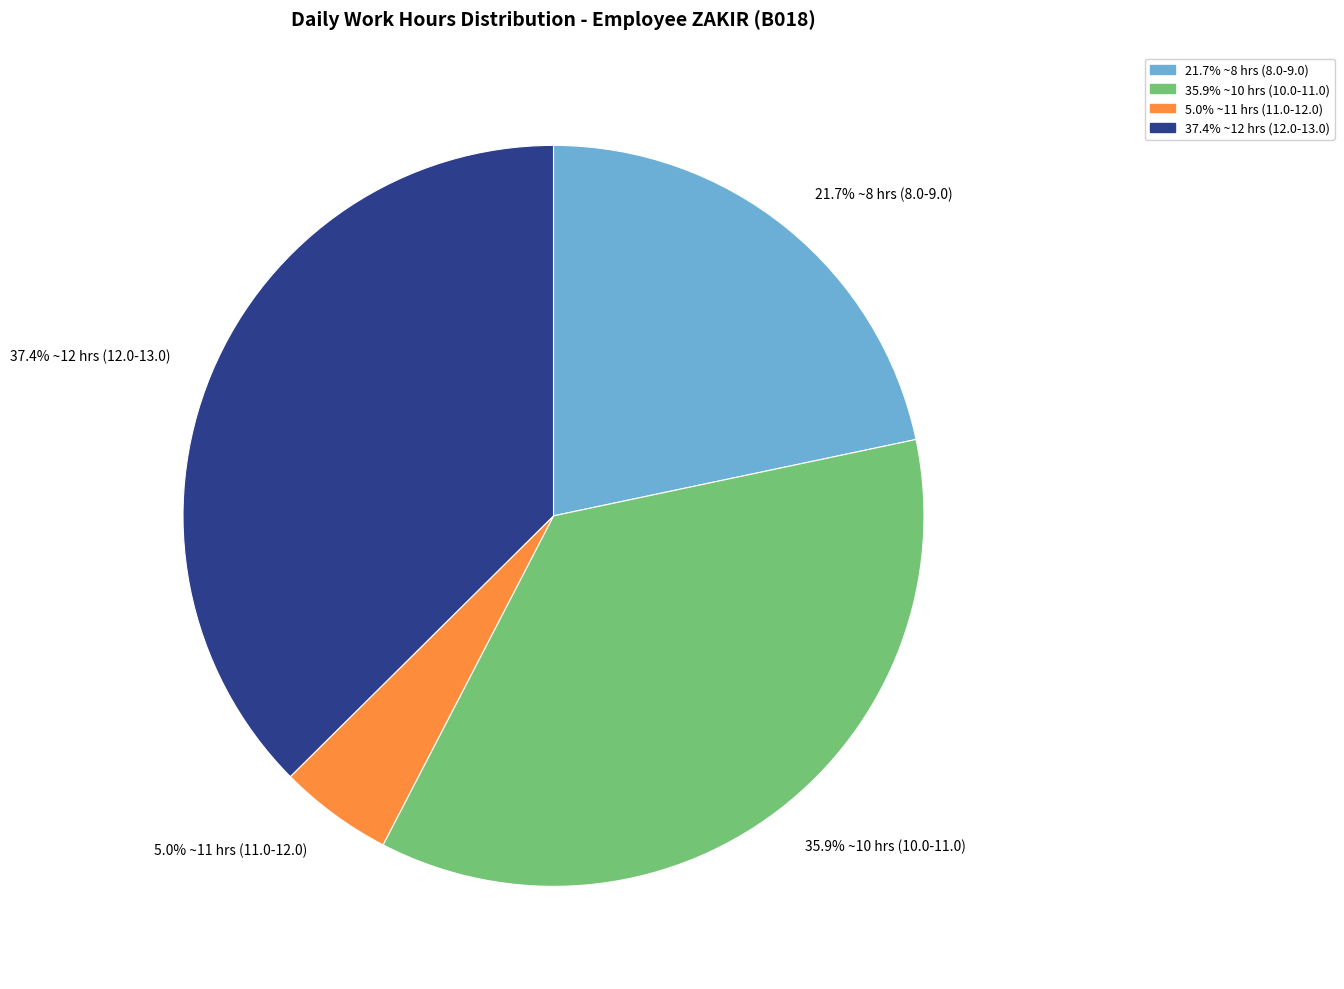

Which slice is the smallest?

5.0% ~11 hrs (11.0-12.0)